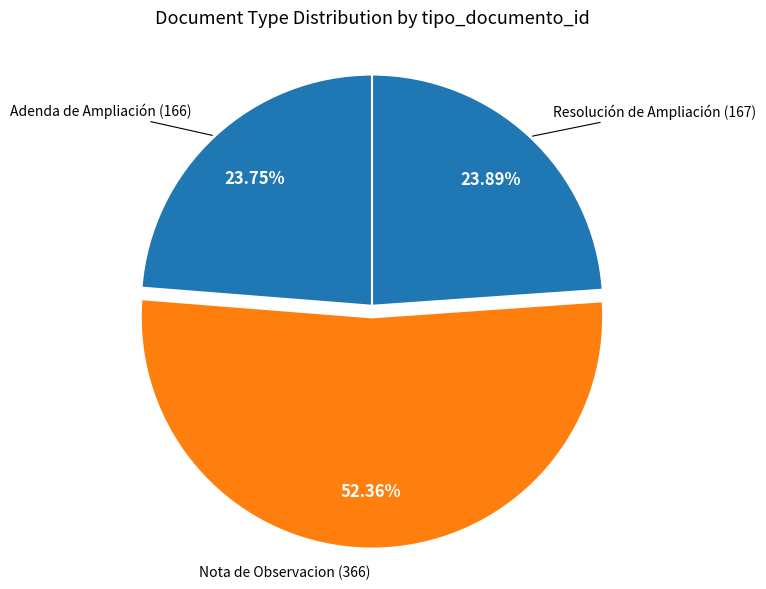

How many segments does this pie chart have?

3